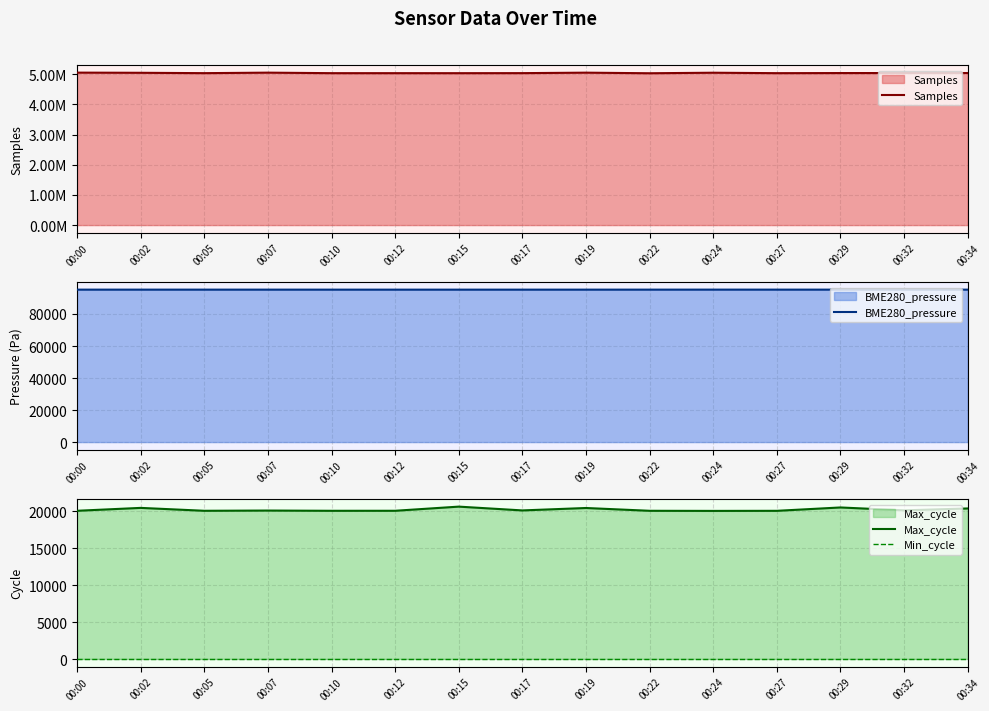

True or false: BME280_pressure and Max_cycle intersect in this chart.

False